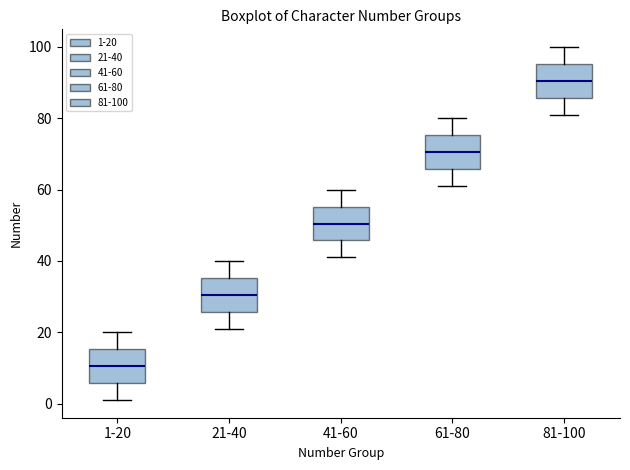

Which box's median line is the lowest?

1-20